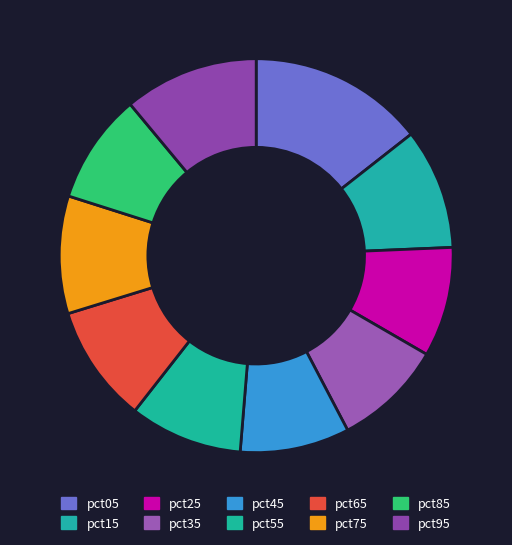

The pct45 slice represents 9% of the pie. True or false?

True